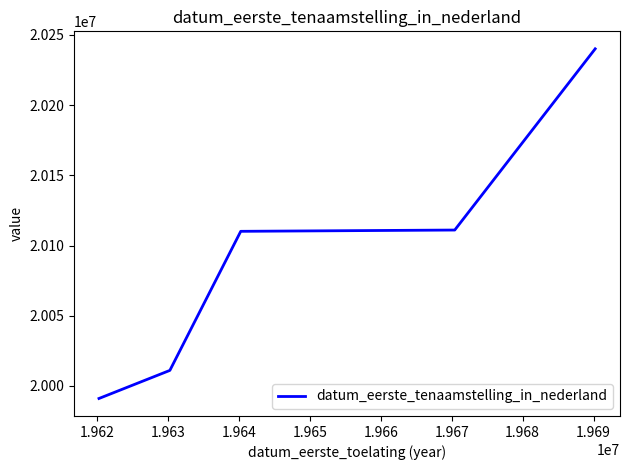

Count the number of data series in this chart.

1